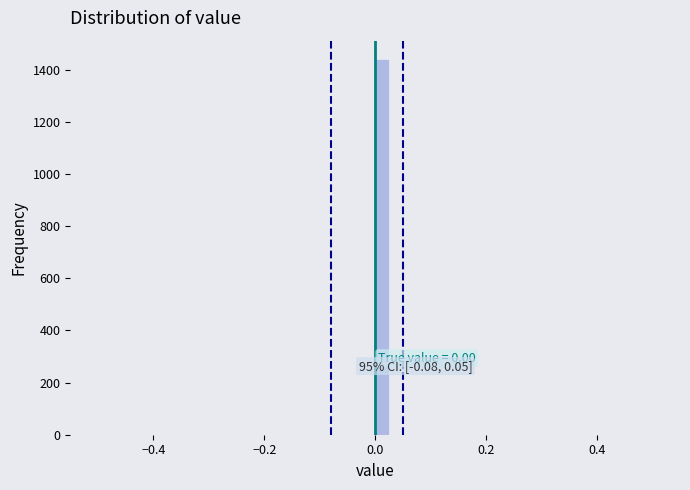

Around what value on the x-axis is the tallest bar? Give the approximate position of its centre, as read against the axis.

0.02